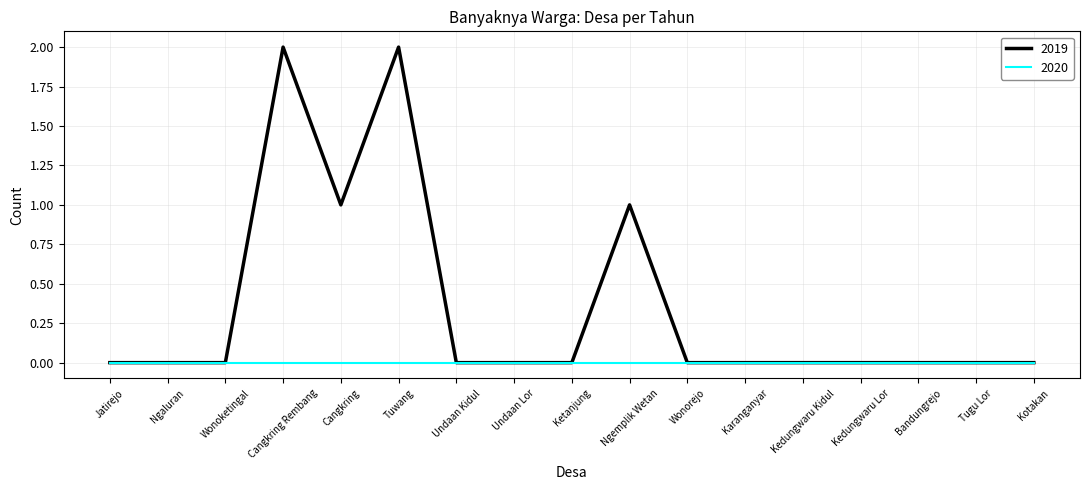

Which series has the largest range (max minus min)?

2019